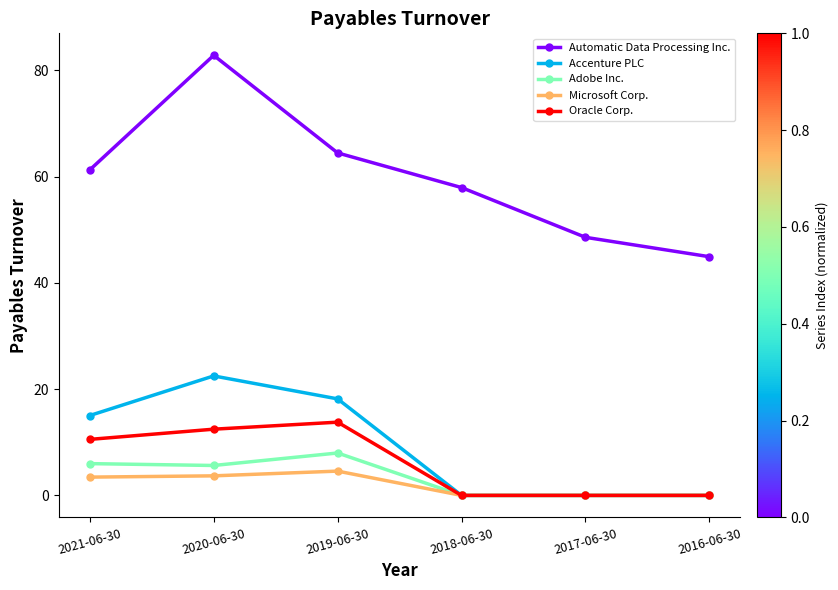

Does the chart display data point markers on the line(s)?

Yes